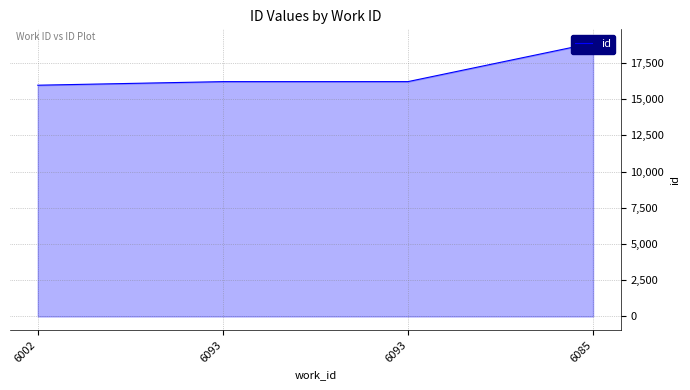

The value at 6085 is 18870. True or false?

True